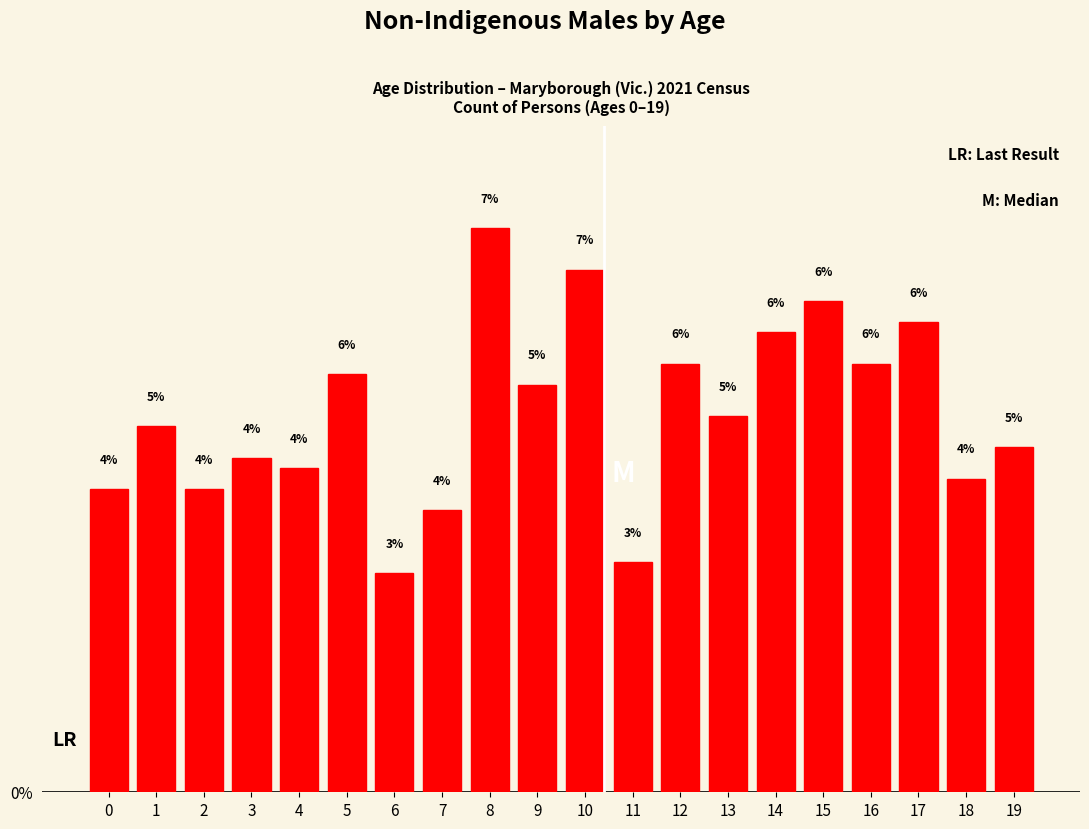

Is it true that the value at 19 is 8.2?

False